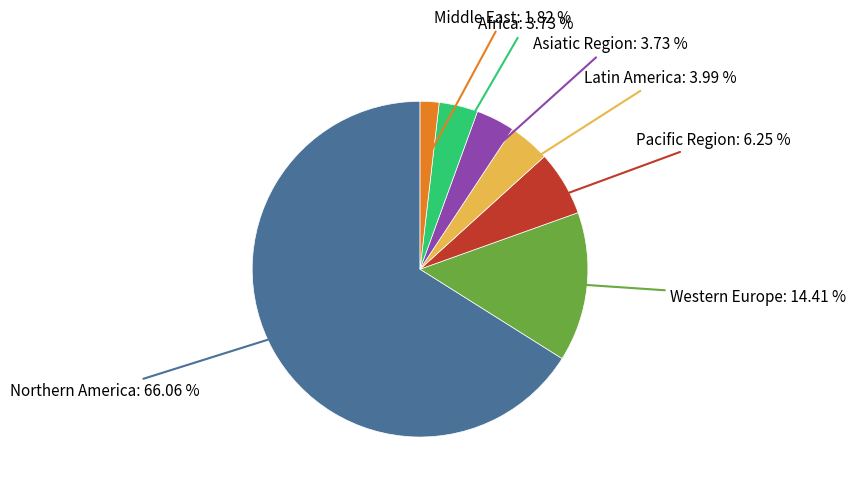

What is the majority slice?

Northern America